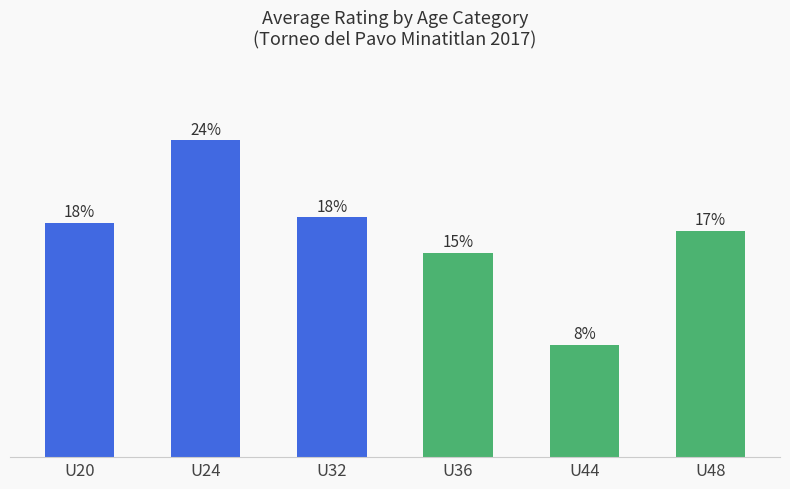

Approximately how many times larger is the value at U48 compared to U24?

0.7